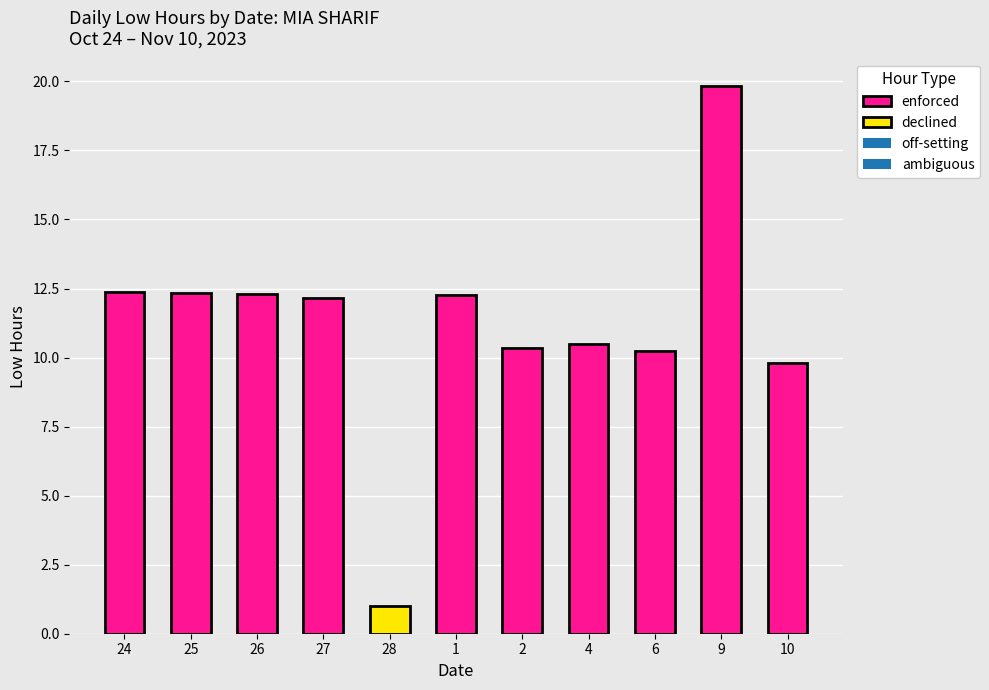

Which series has the largest total across all categories?

enforced